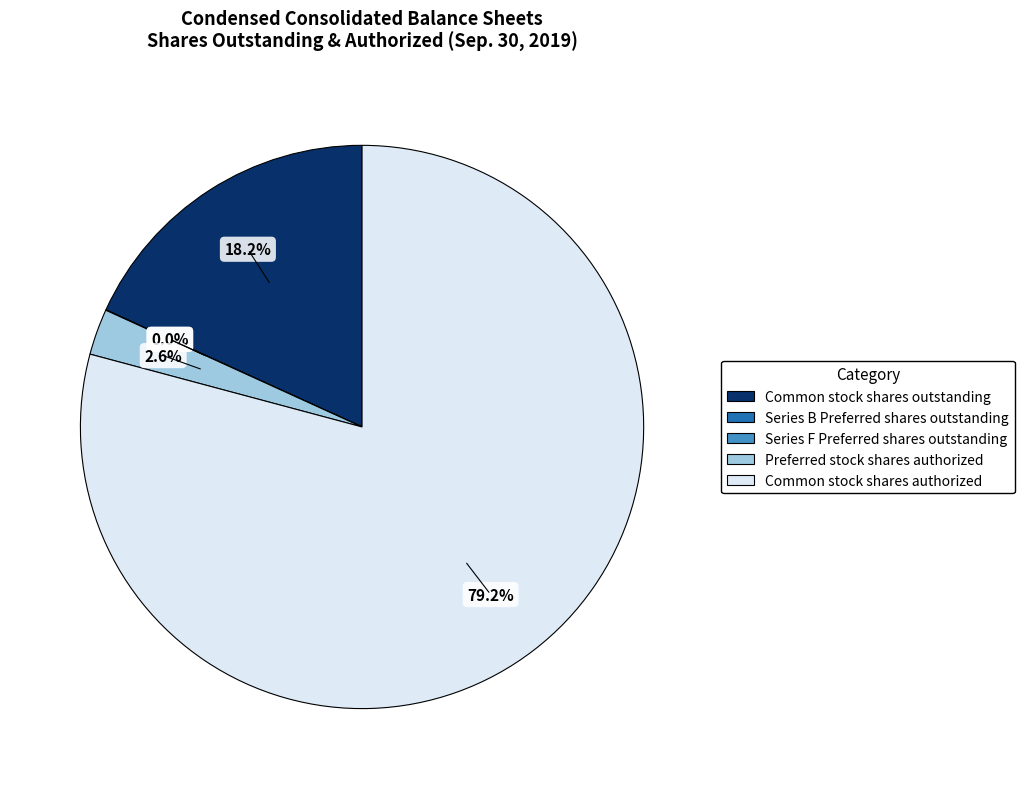

Between Common stock shares authorized and Preferred stock shares authorized, which is larger?

Common stock shares authorized